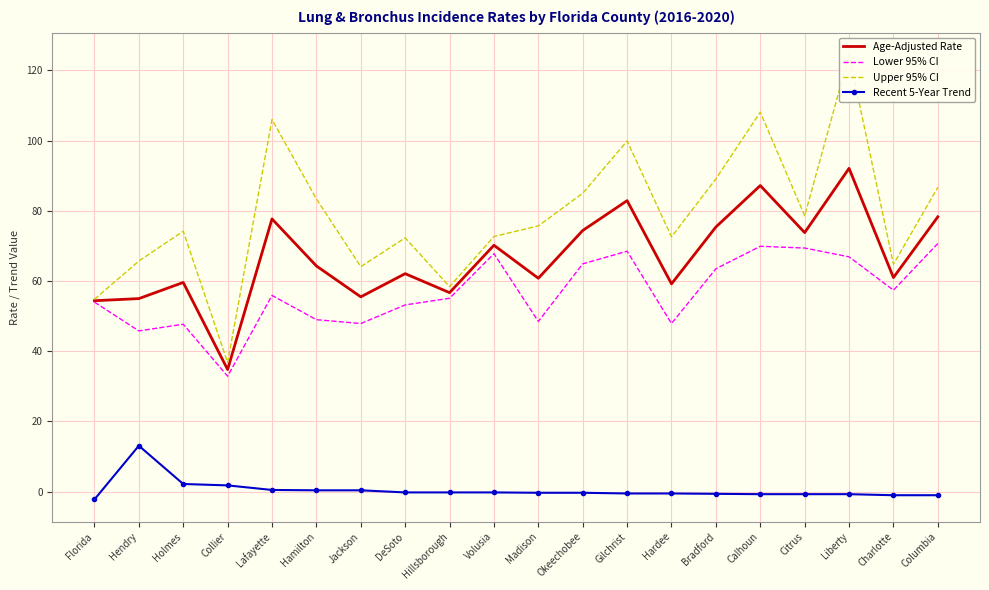

At how many categories does at least one series exceed 54?

19